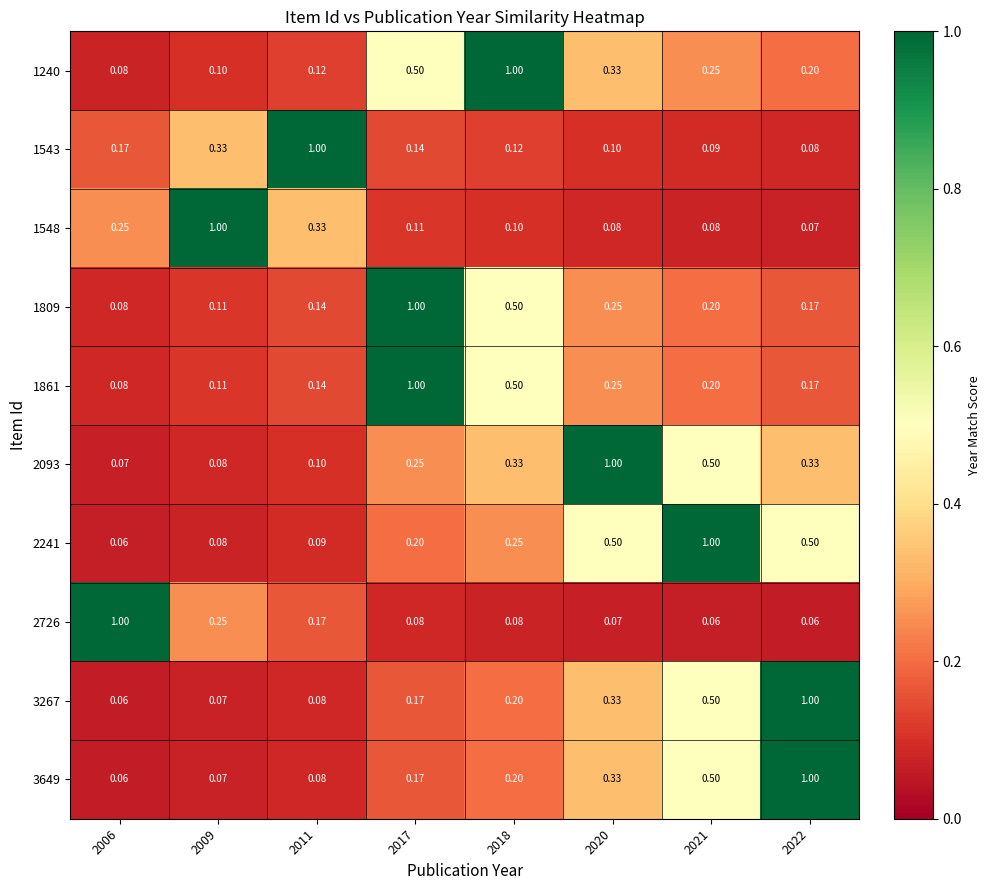

Is the value of 1543 at 2011 greater than the value of 2093 at 2021?

Yes